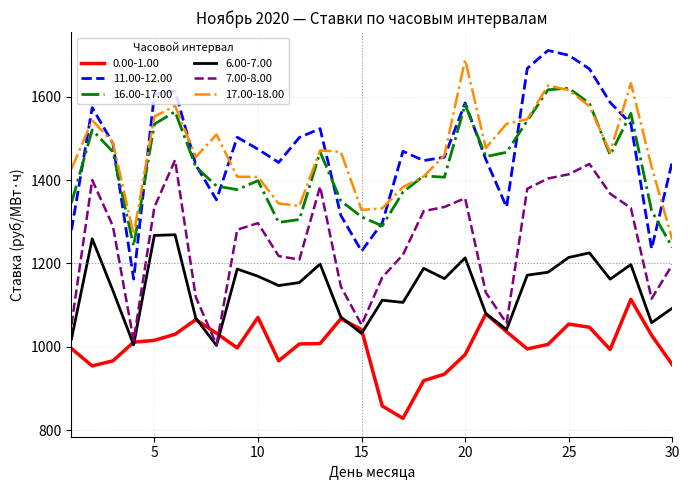

How many values in the 7.00-8.00 series are below 1289?

15